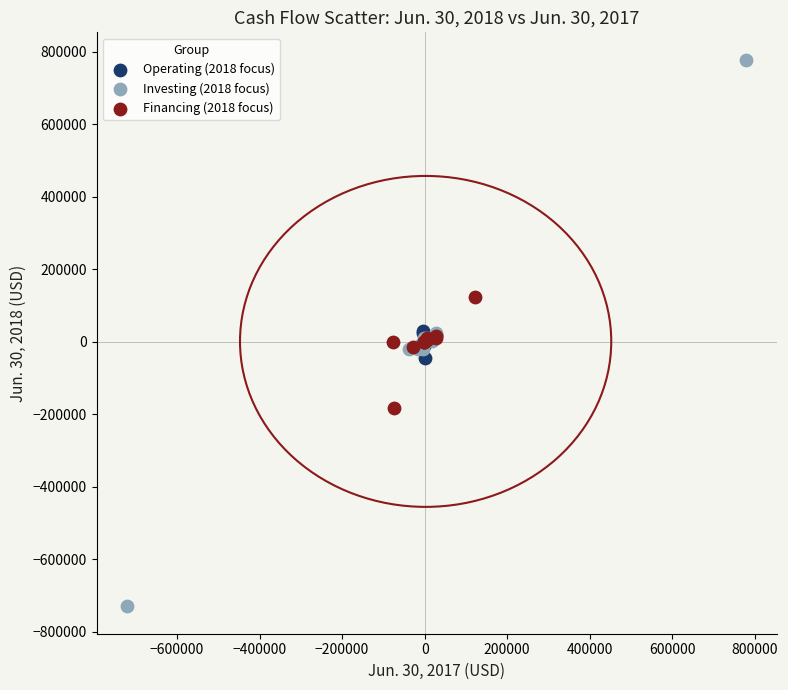

Which series has the largest Y range (max minus min)?

Investing (2018 focus)